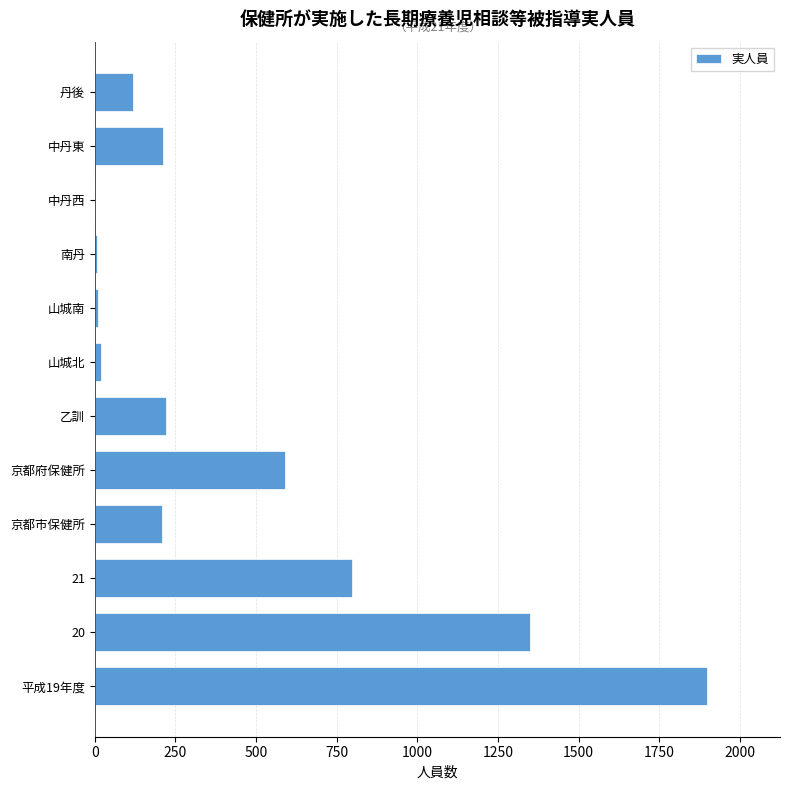

What value does the data have at 丹後?

119